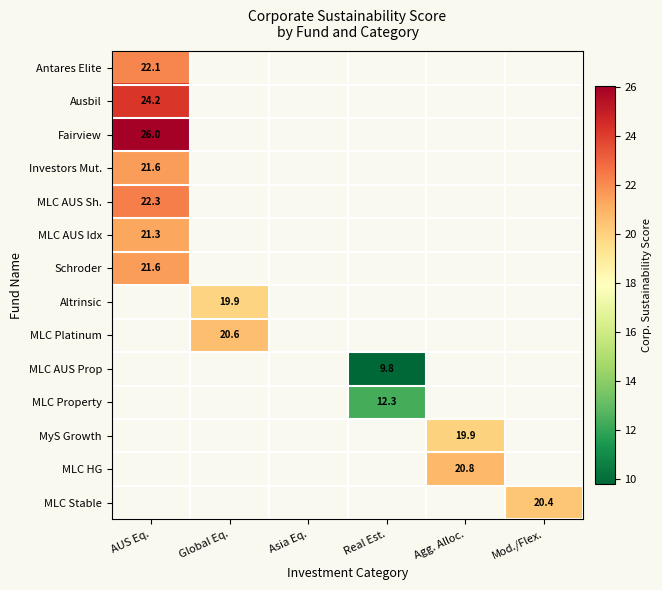

What is the maximum value shown in the chart?

26.0